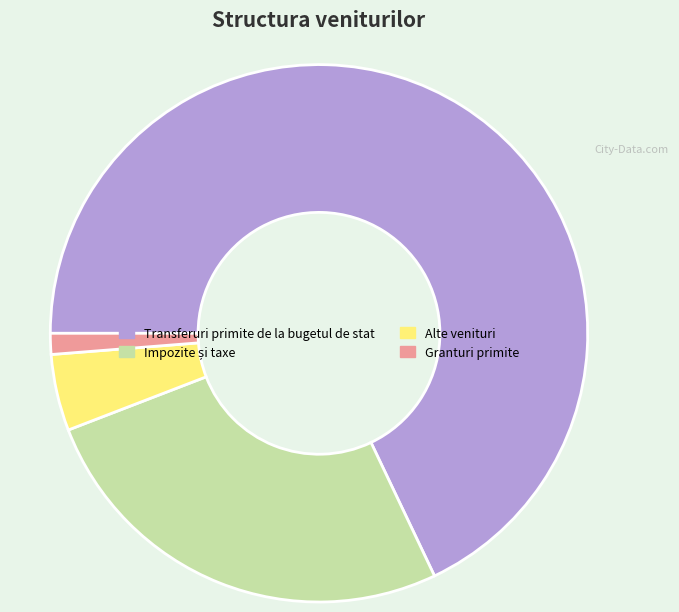

True or false: Transferuri primite de la bugetul de stat accounts for 61% of the total.

False